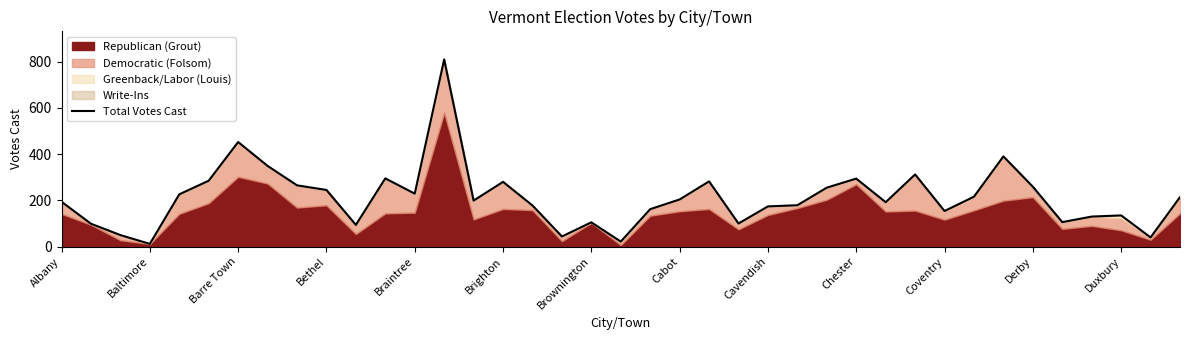

Which has a higher value, 38 or 31?

31